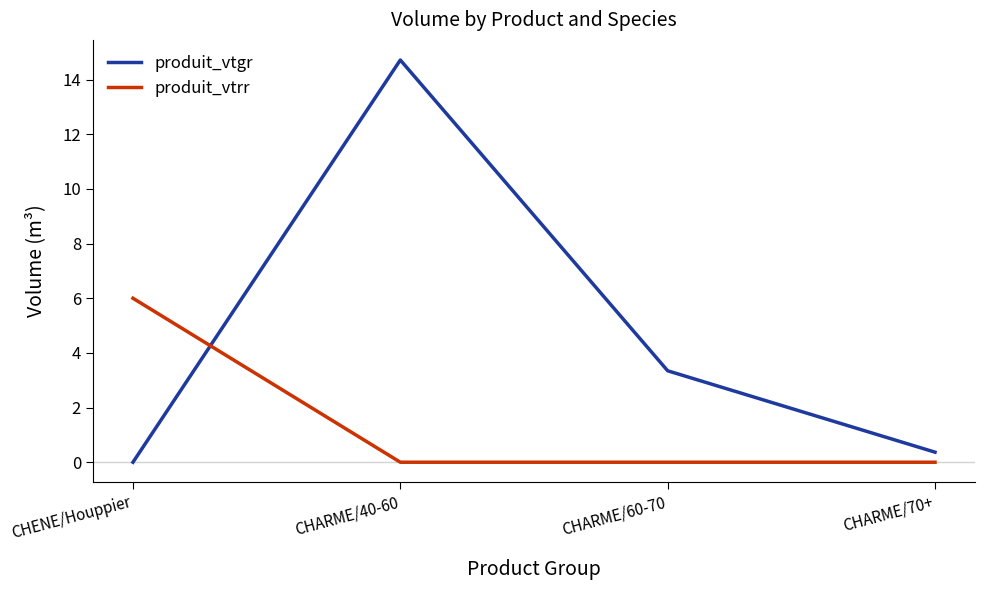

Which series has the widest spread of values?

produit_vtgr